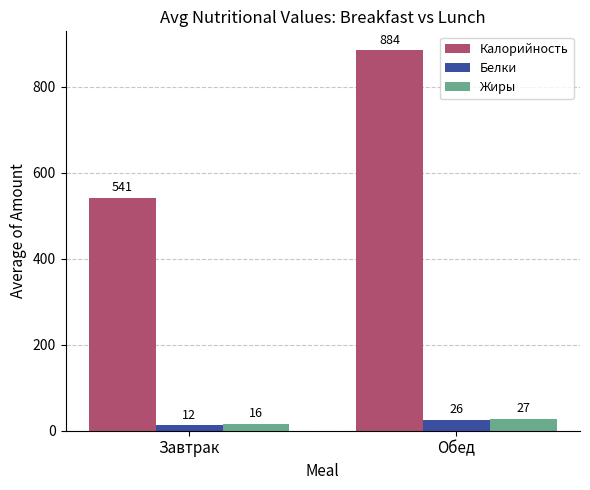

Between Завтрак and Обед, which series saw the biggest shift?

Калорийность